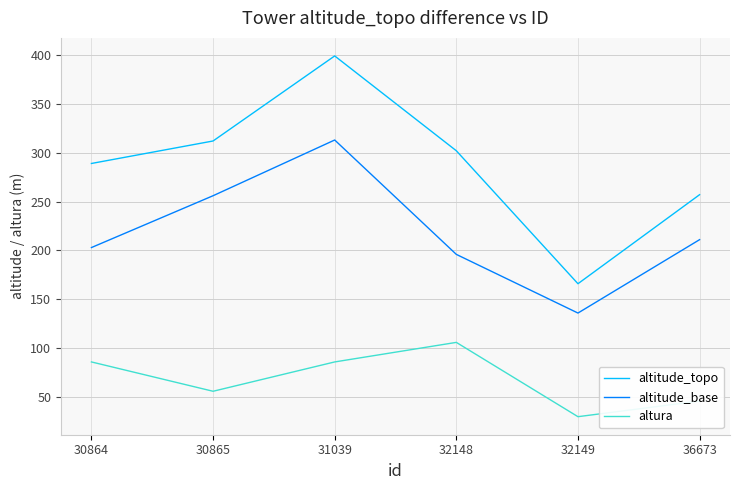

Which series has the largest total across all categories?

altitude_topo